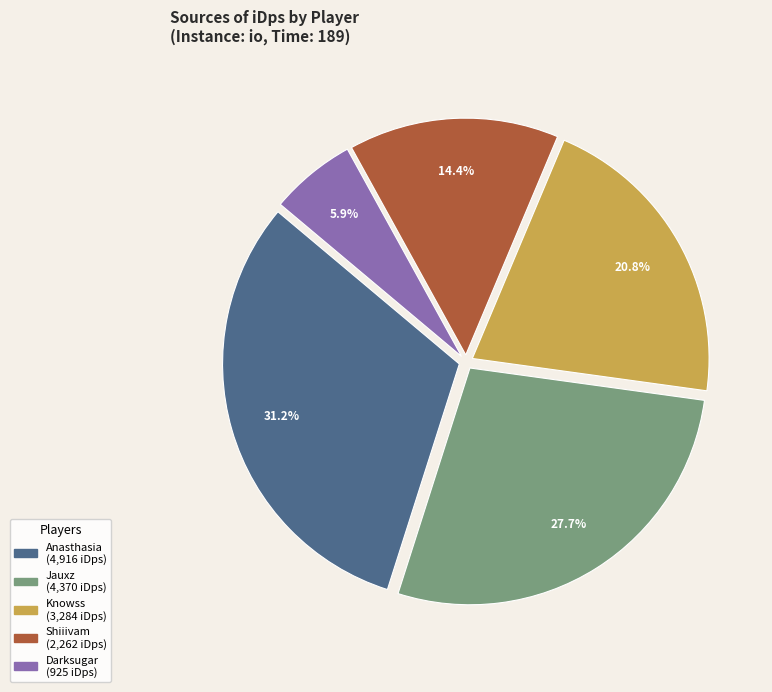

True or false: Darksugar accounts for 6% of the total.

True